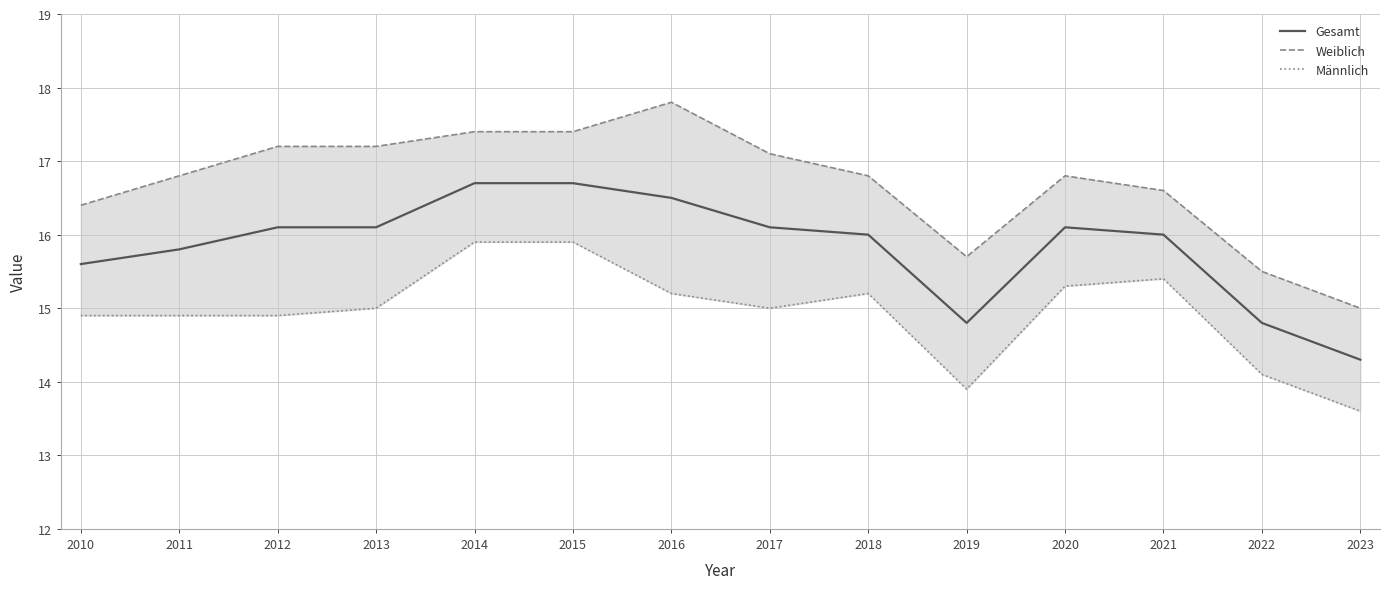

Reading left to right, list all the values displayed in this chart.

Gesamt: 2010=15.6	2011=15.8	2012=16.1	2013=16.1	2014=16.7	2015=16.7	2016=16.5	2017=16.1	2018=16.0	2019=14.8	2020=16.1	2021=16.0	2022=14.8	2023=14.3
Weiblich: 2010=16.4	2011=16.8	2012=17.2	2013=17.2	2014=17.4	2015=17.4	2016=17.8	2017=17.1	2018=16.8	2019=15.7	2020=16.8	2021=16.6	2022=15.5	2023=15.0
Männlich: 2010=14.9	2011=14.9	2012=14.9	2013=15.0	2014=15.9	2015=15.9	2016=15.2	2017=15.0	2018=15.2	2019=13.9	2020=15.3	2021=15.4	2022=14.1	2023=13.6